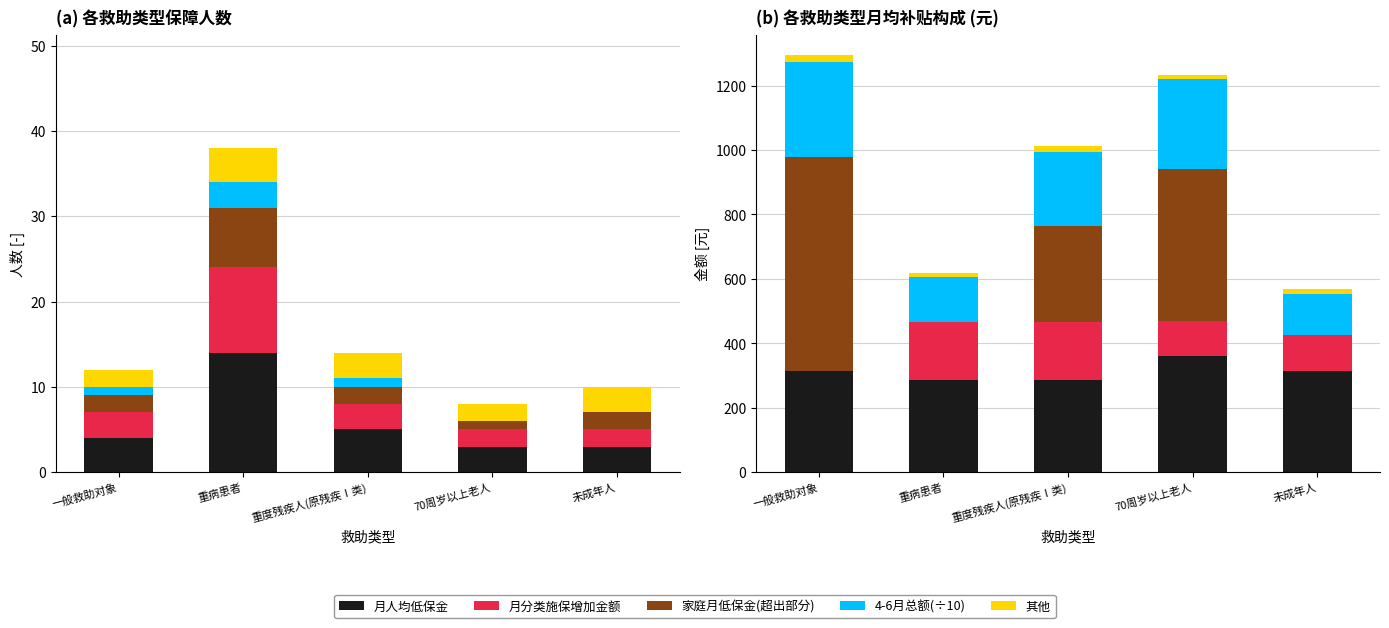

Between 重病患者 and 未成年人, which is larger?

重病患者